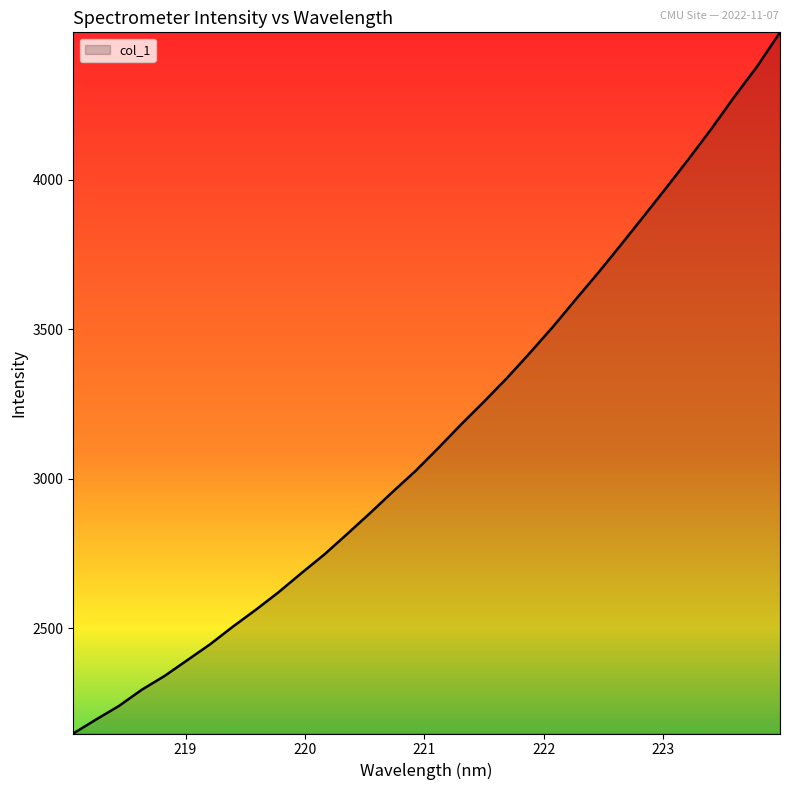

Count the number of categories in the chart.

32